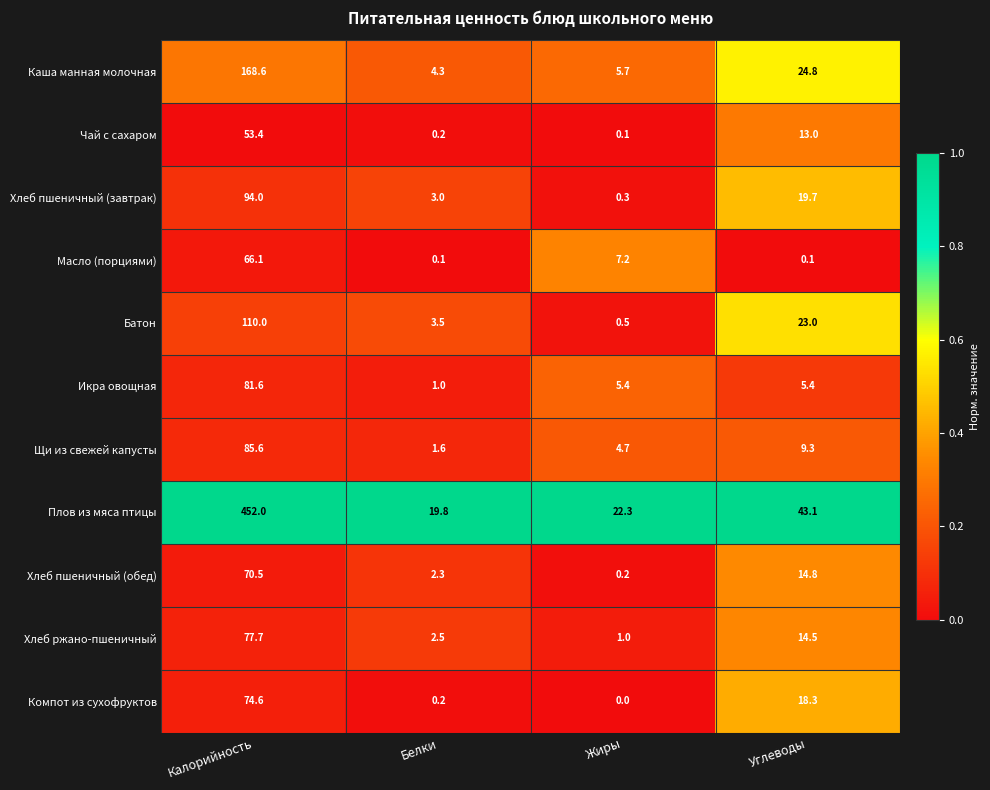

Where does the Масло (порциями) series first go above 7?

Калорийность